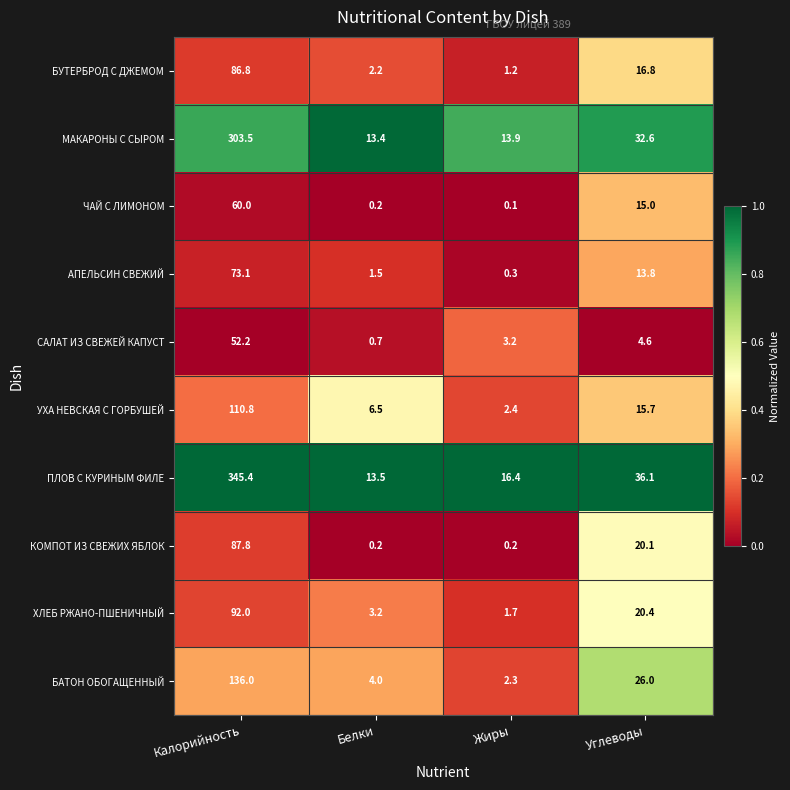

Rank the series by their maximum value, from lowest to highest.

САЛАТ ИЗ СВЕЖЕЙ КАПУСТ, ЧАЙ С ЛИМОНОМ, АПЕЛЬСИН СВЕЖИЙ, БУТЕРБРОД С ДЖЕМОМ, КОМПОТ ИЗ СВЕЖИХ ЯБЛОК, ХЛЕБ РЖАНО-ПШЕНИЧНЫЙ, УХА НЕВСКАЯ С ГОРБУШЕЙ, БАТОН ОБОГАЩЕННЫЙ, МАКАРОНЫ С СЫРОМ, ПЛОВ С КУРИНЫМ ФИЛЕ